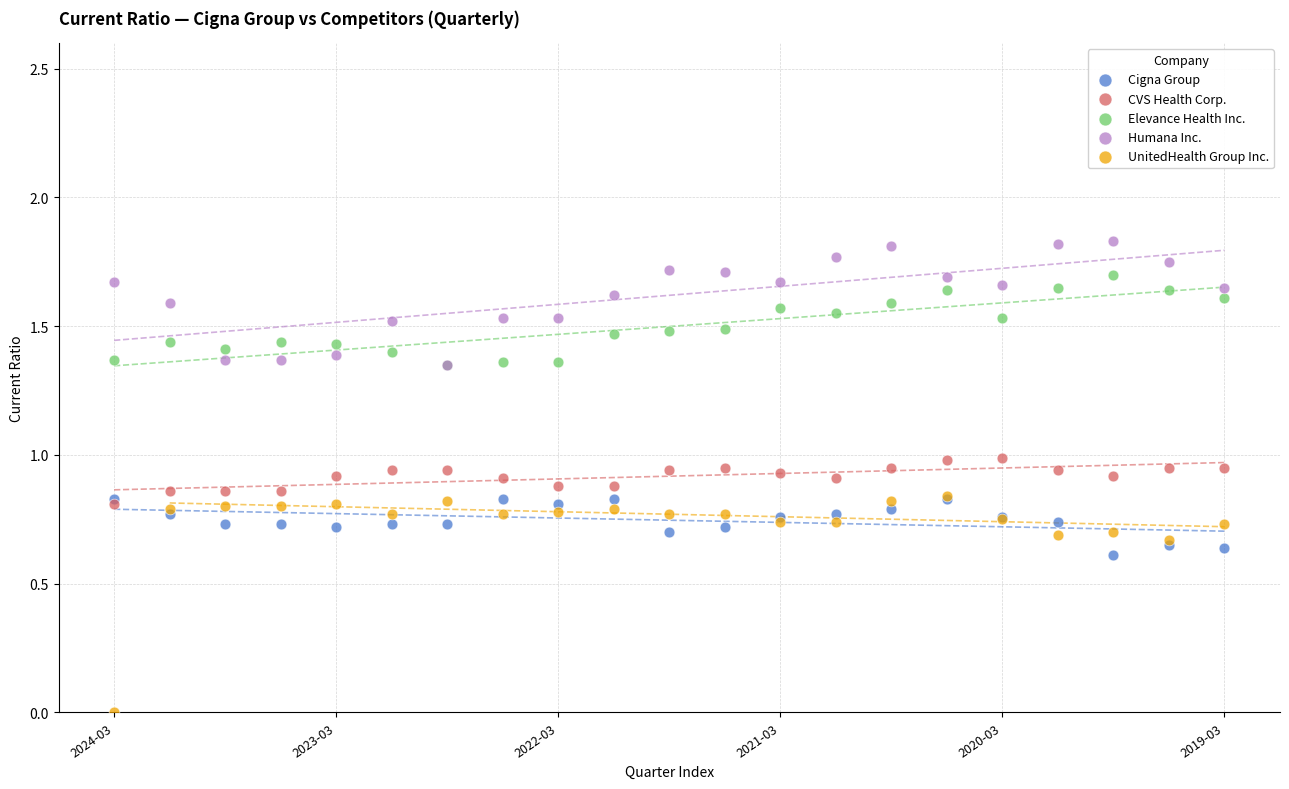

What are all the series names shown in the legend?

Cigna Group, CVS Health Corp., Elevance Health Inc., Humana Inc., UnitedHealth Group Inc.